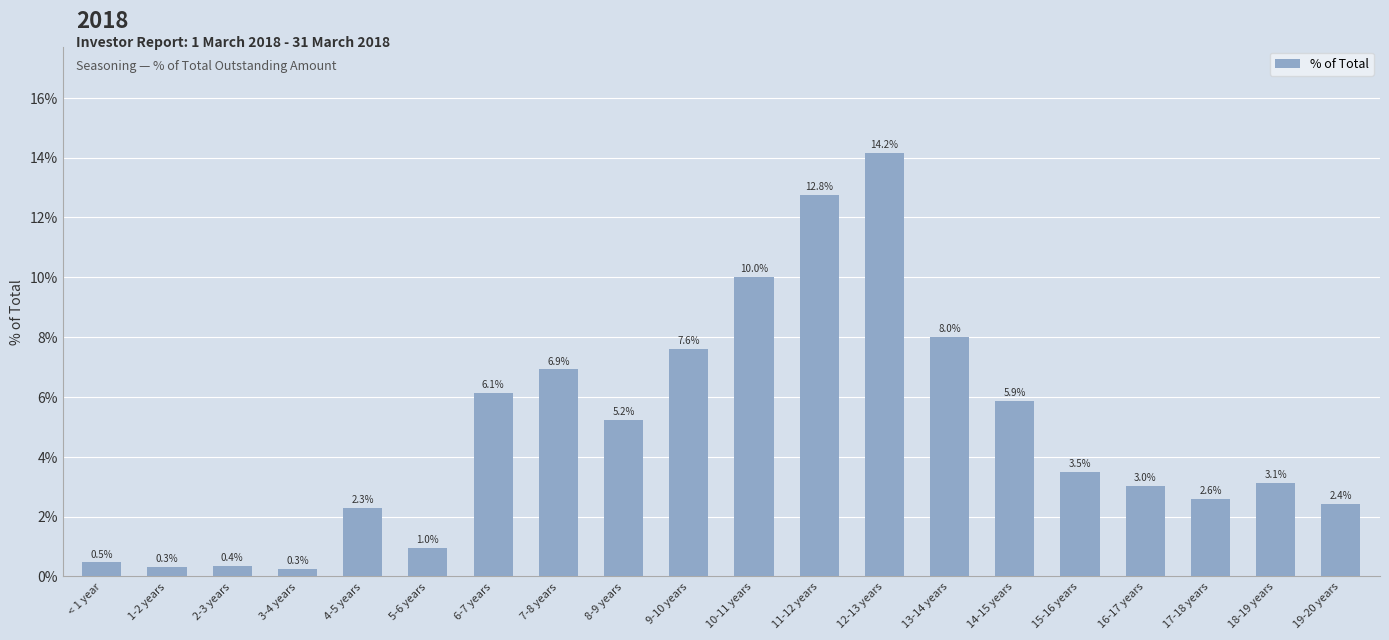

Are the bars horizontal?

No